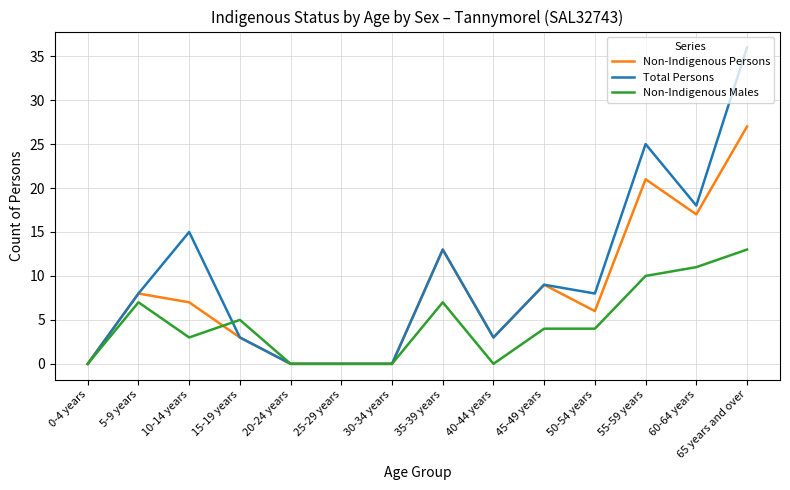

At how many categories does at least one series exceed 21?

2